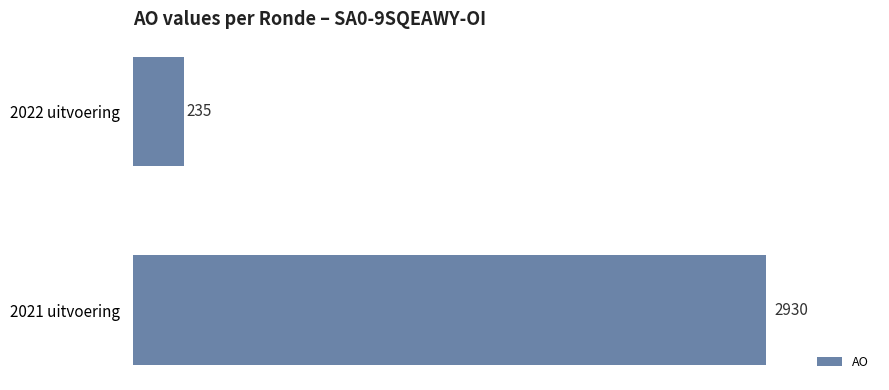

Which category has the highest value across all series?

2021 uitvoering